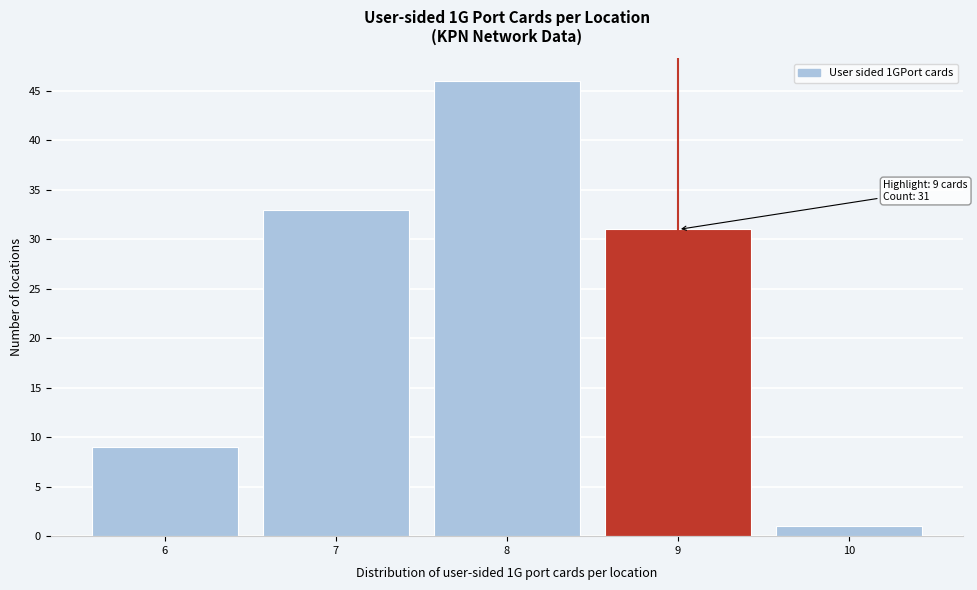

Over which range of the x-axis is the bar tallest?

7.5 to 8.5